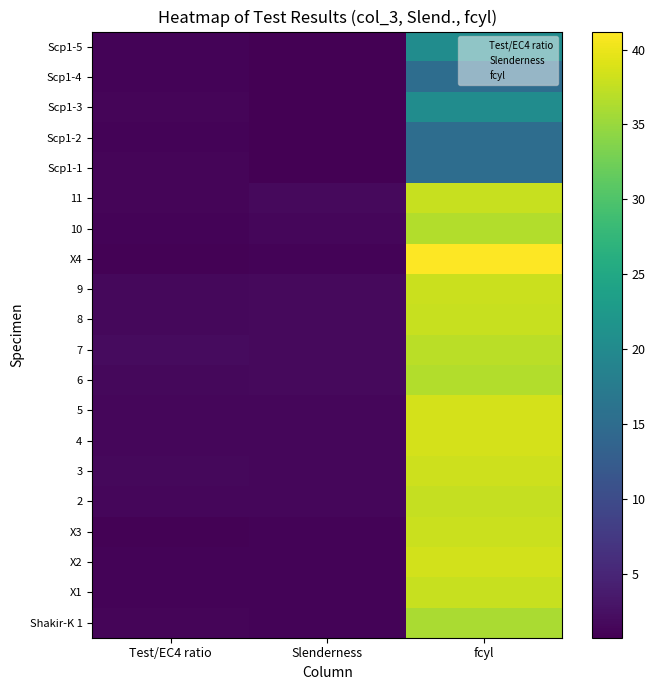

What is the total value across all series at Test/EC4 ratio?

26.2